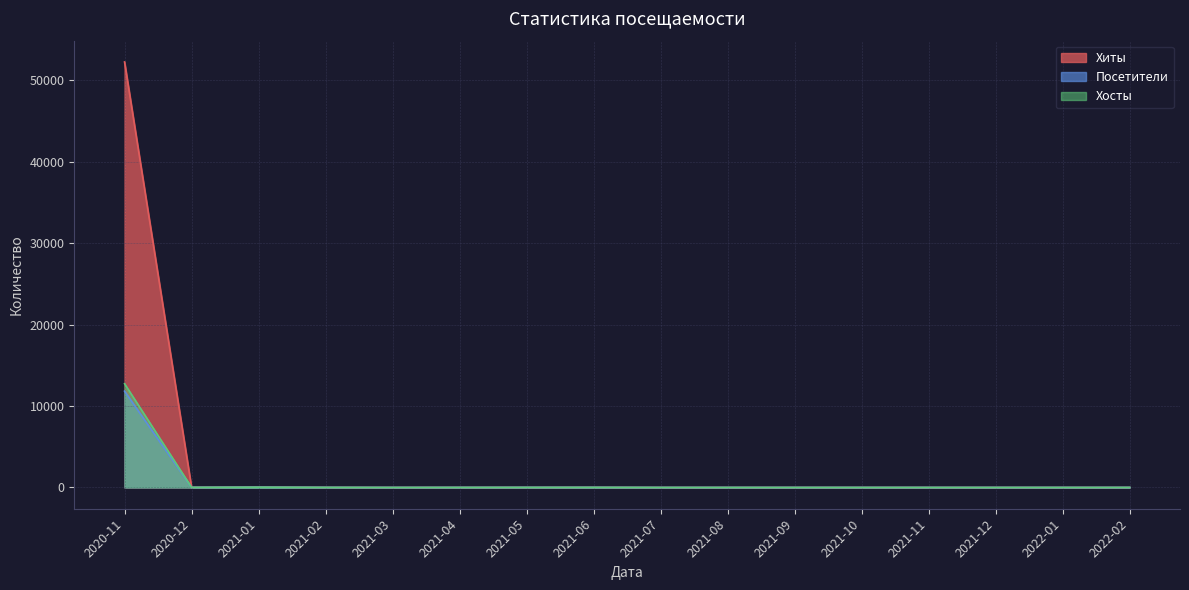

What are all the series names shown in the legend?

Хиты, Посетители, Хосты